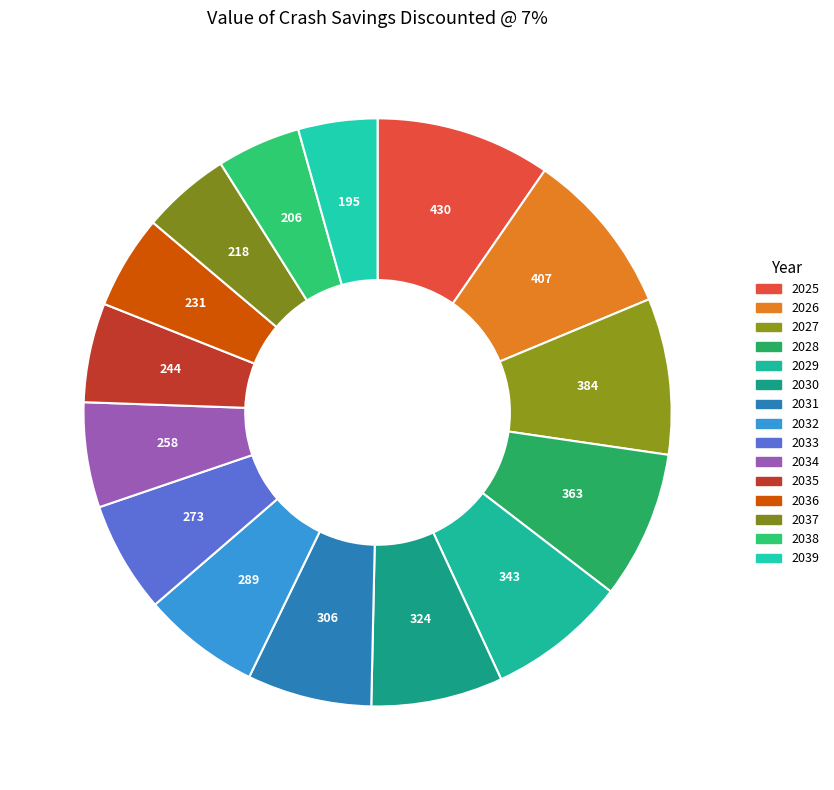

Rank the categories by value from highest to lowest.

2025, 2026, 2027, 2028, 2029, 2030, 2031, 2032, 2033, 2034, 2035, 2036, 2037, 2038, 2039